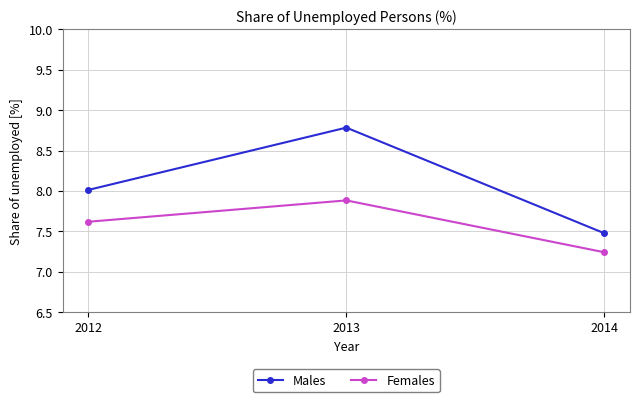

What is the difference between the maximum and second lowest values in the Females series?

0.3